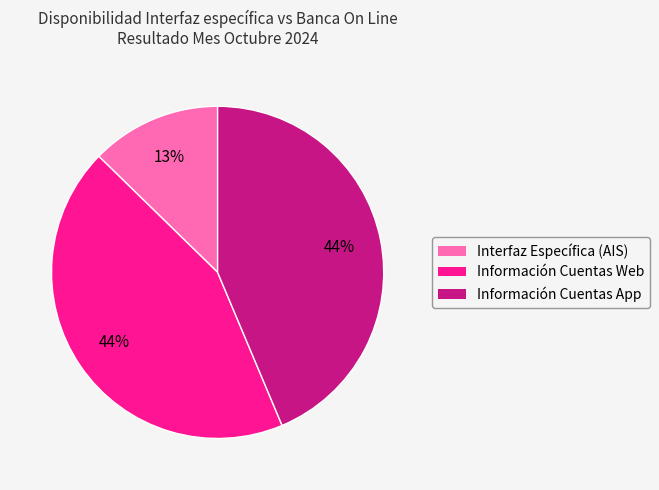

Between Información Cuentas App and Interfaz Específica (AIS), which is larger?

Información Cuentas App